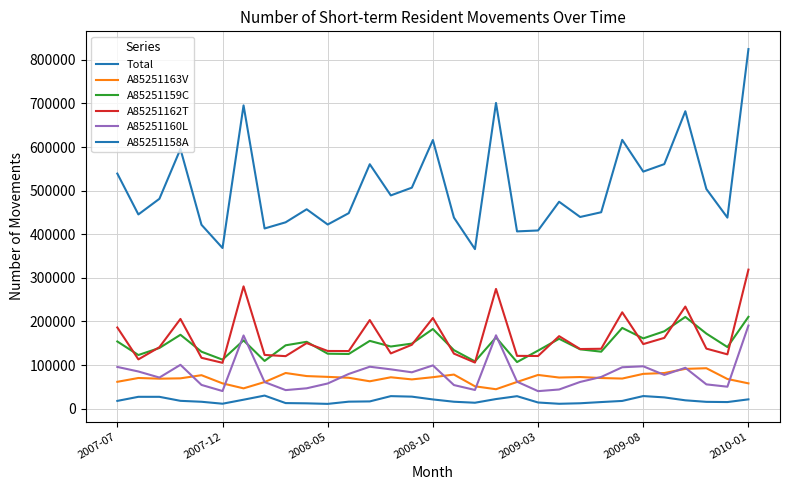

At which category does A85251159C reach its first local valley?

2007-12